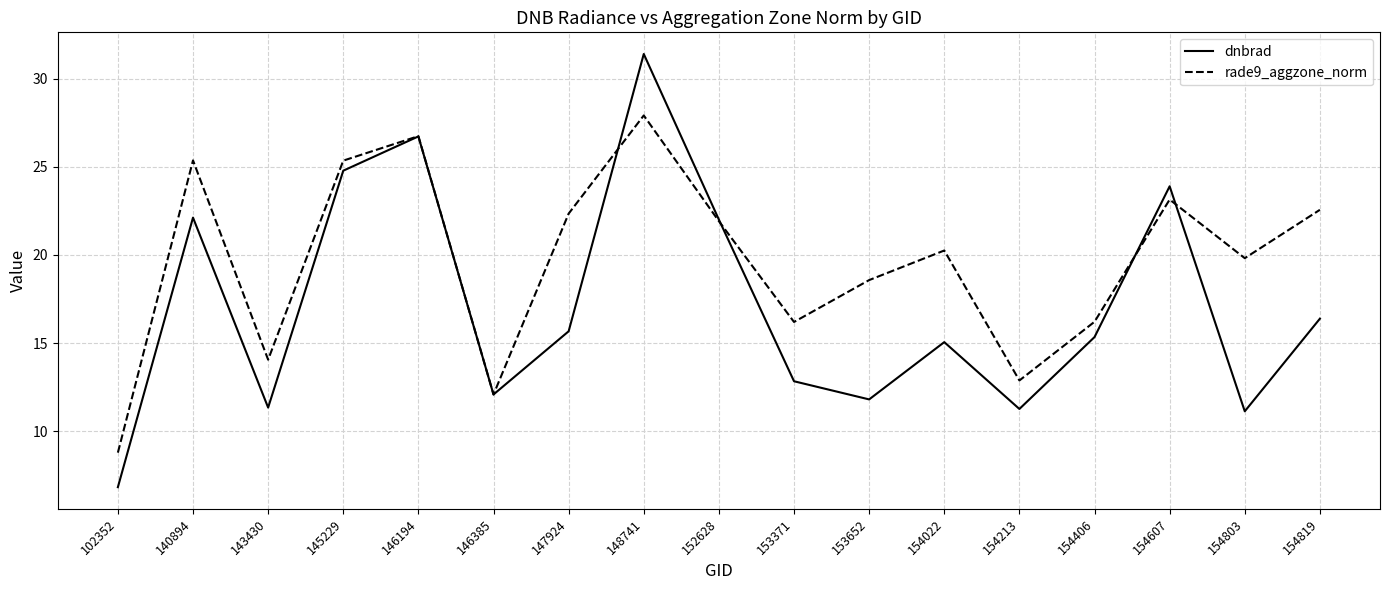

True or false: dnbrad has more than 2 interior local peaks.

True